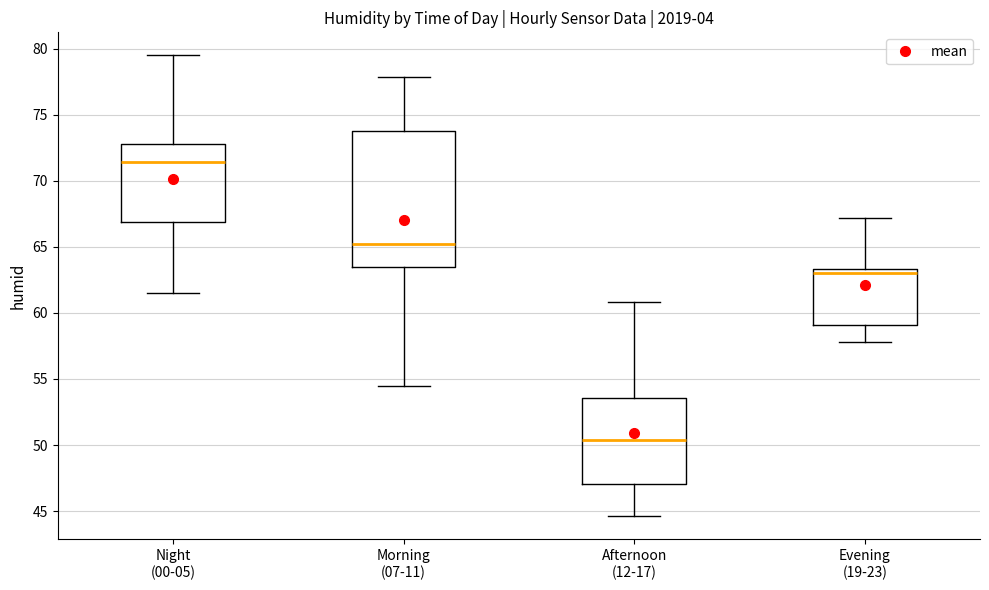

Which box is the tallest, from its lower edge to its upper edge?

Morning (07-11)